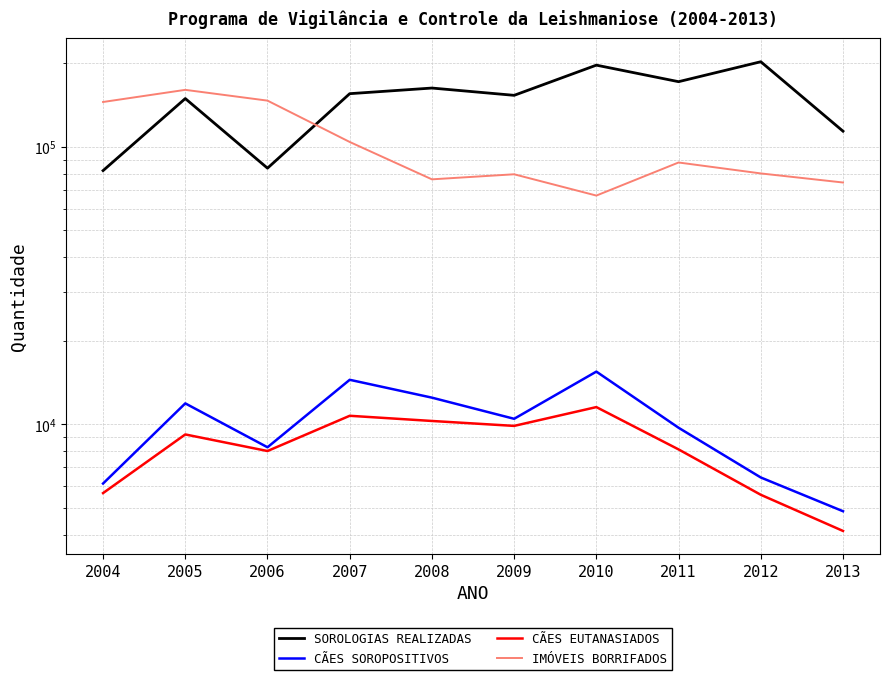

Reading left to right, list all the values displayed in this chart.

SOROLOGIAS REALIZADAS: 82181	149470	83866	155643	163089	153519	197232	171937	202896	113997
CÃES SOROPOSITIVOS: 6119	11901	8268	14476	12482	10472	15494	9722	6434	4862
CÃES EUTANASIADOS: 5652	9197	8014	10738	10285	9873	11541	8122	5573	4128
IMÓVEIS BORRIFADOS: 145266	160671	146917	104241	76439	79716	66801	87908	80282	74455